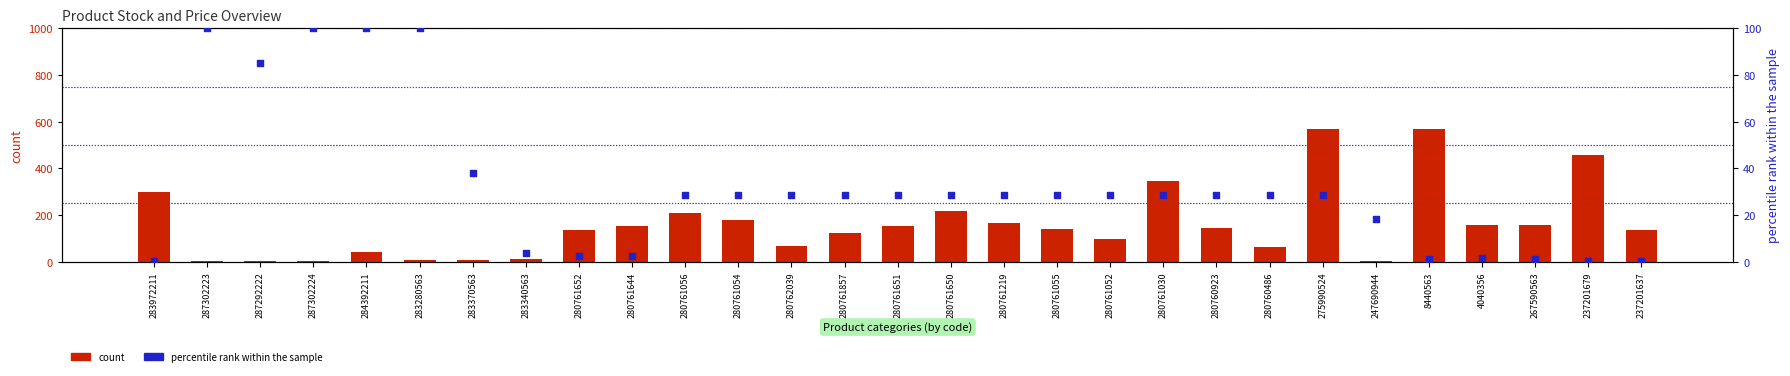

At how many categories does at least one series exceed 20?

27